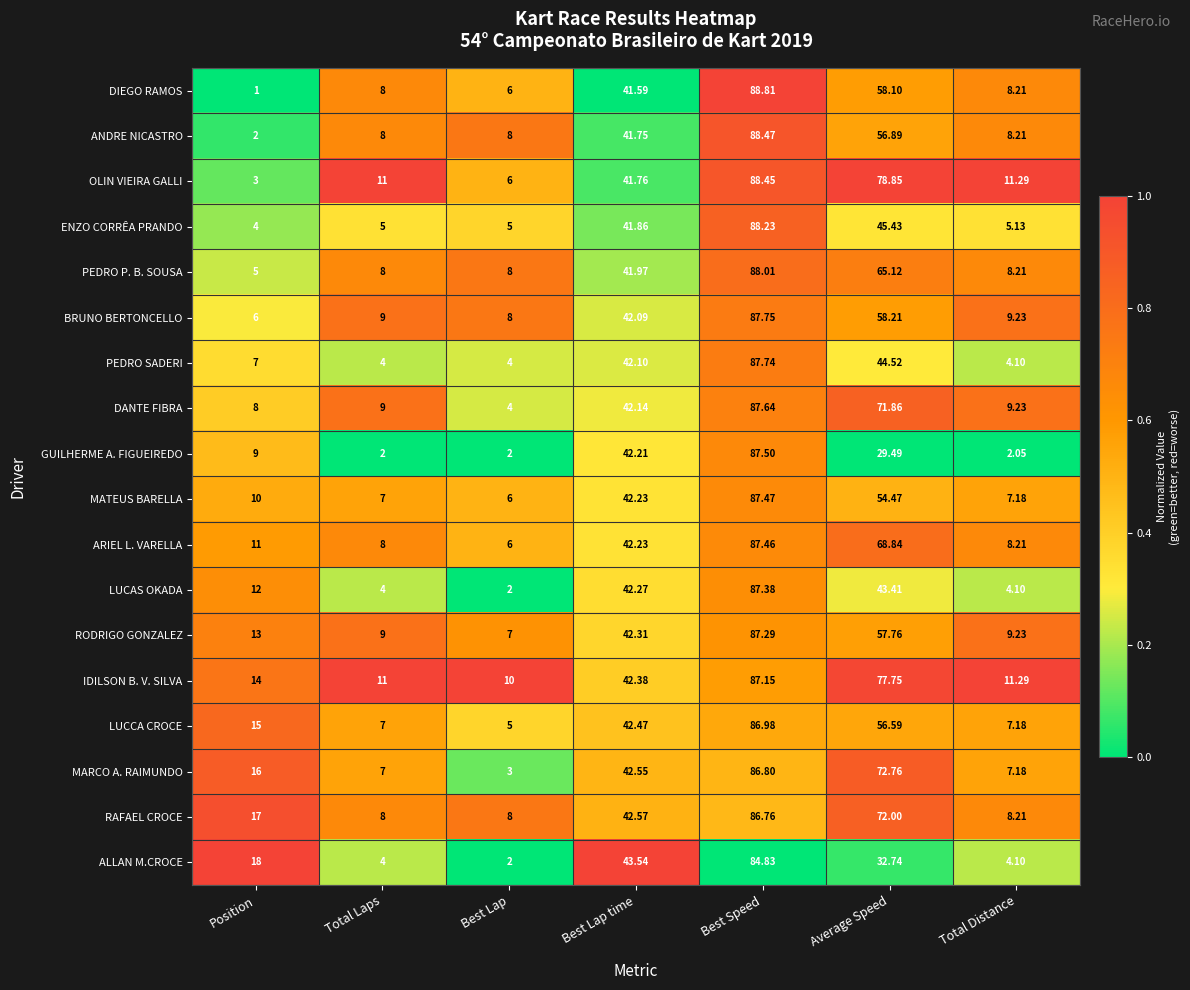

How many distinct data groups are displayed?

18